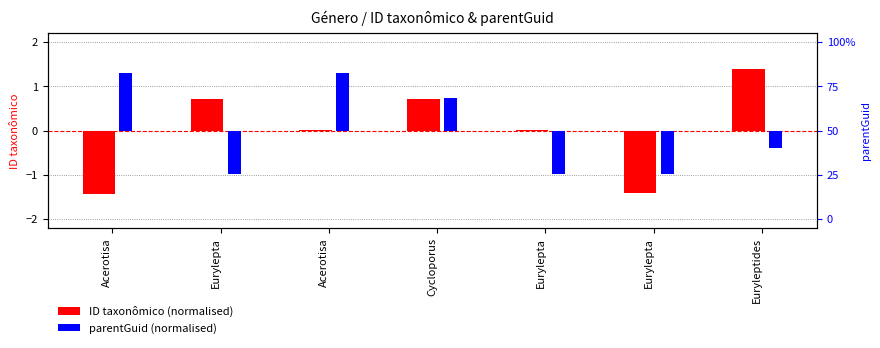

How many groups of bars are there?

7